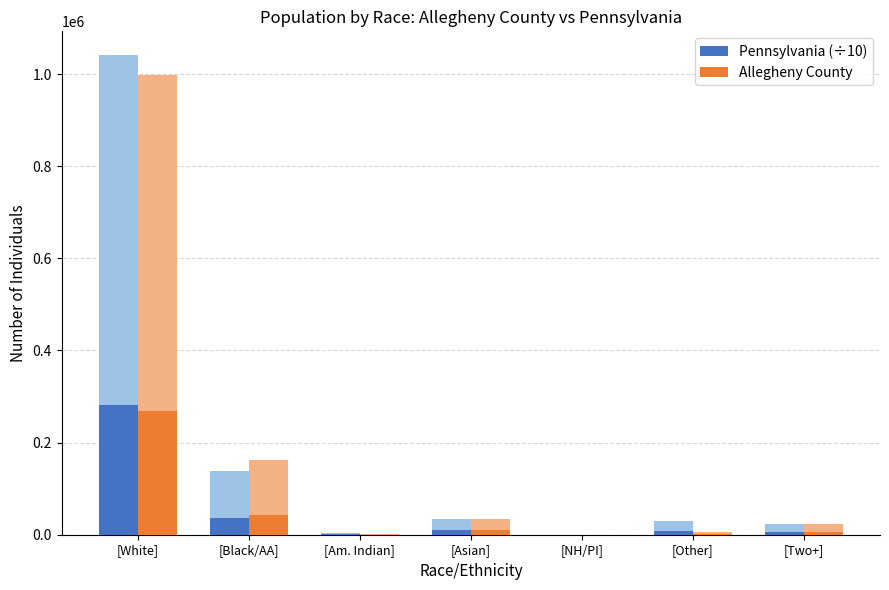

Between [Black/AA] and [Asian], which is larger?

[Black/AA]